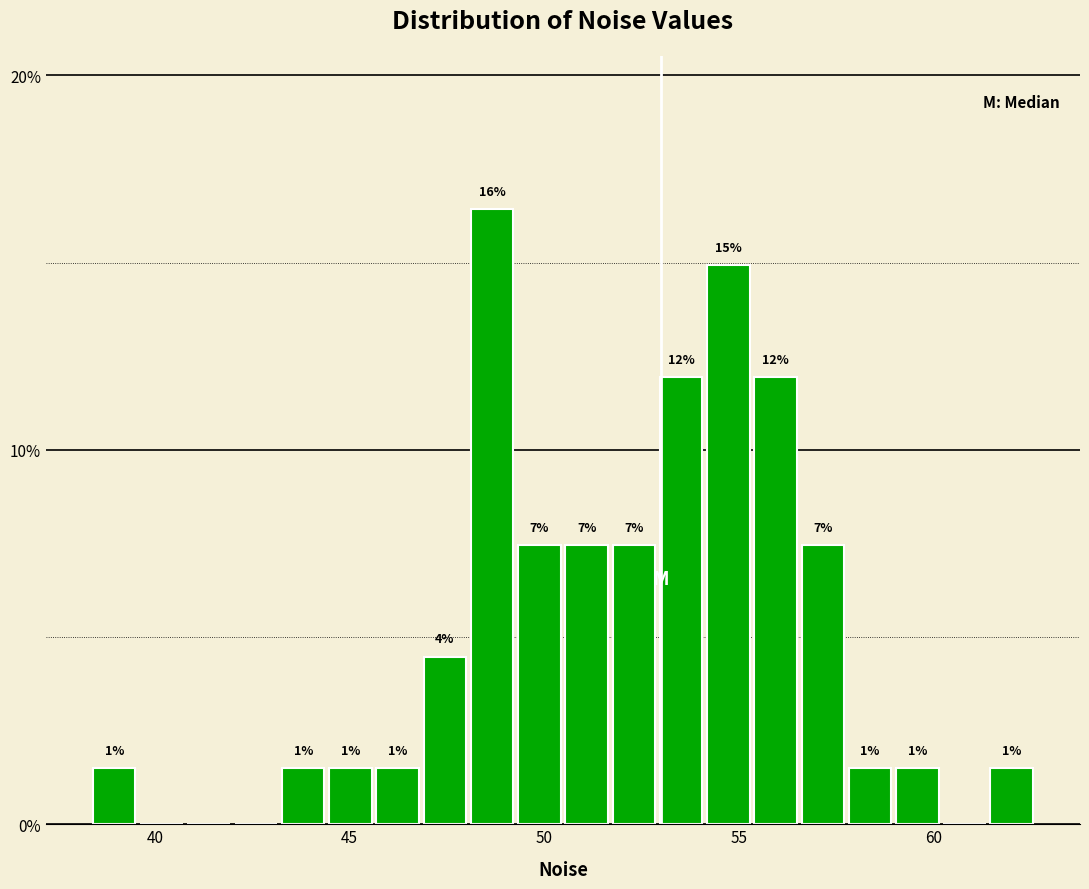

Read against the x-axis, roughly where is the centre of the tallest bar?

48.5